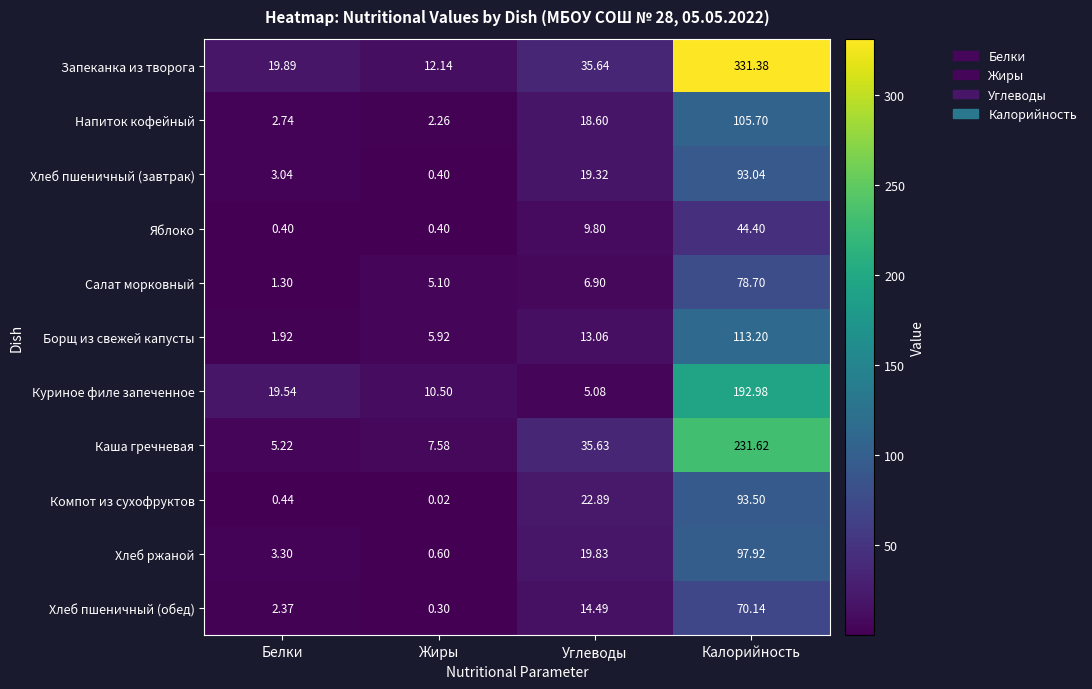

Which series changed the most between Жиры and Углеводы?

Каша гречневая